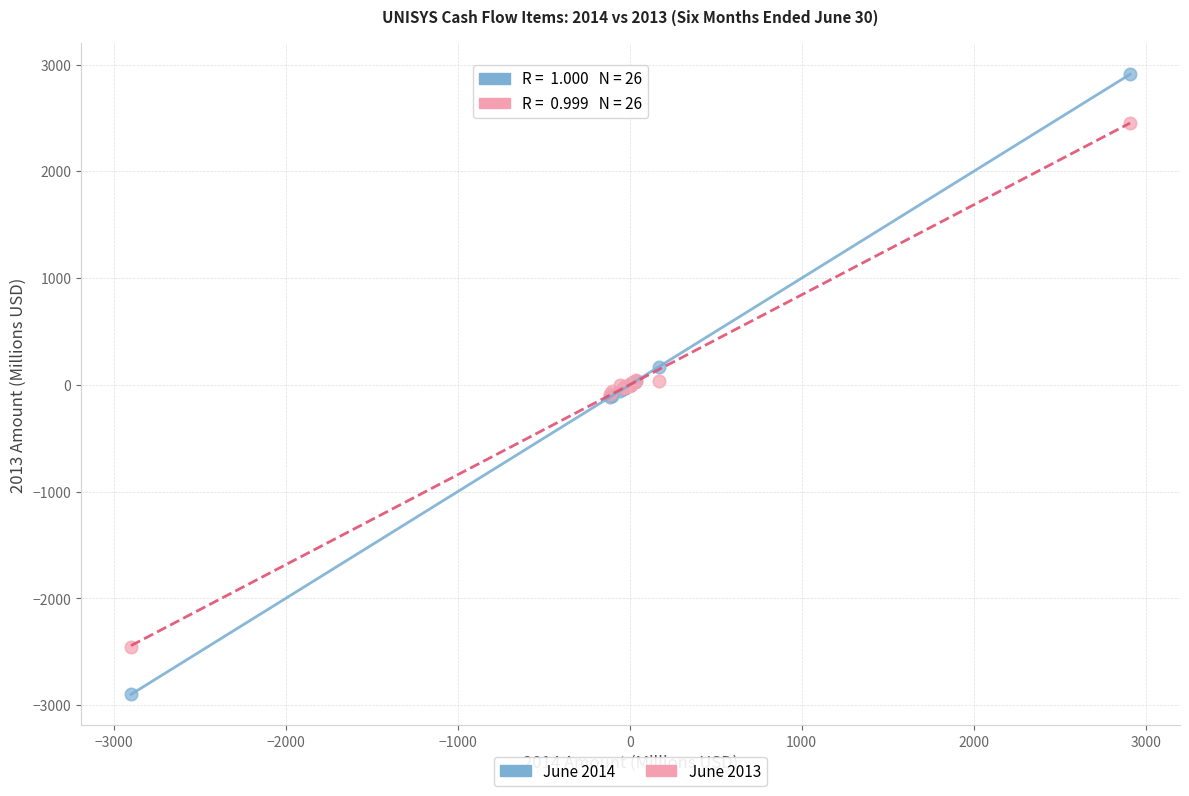

Which series contains the lowest Y value?

June 2014